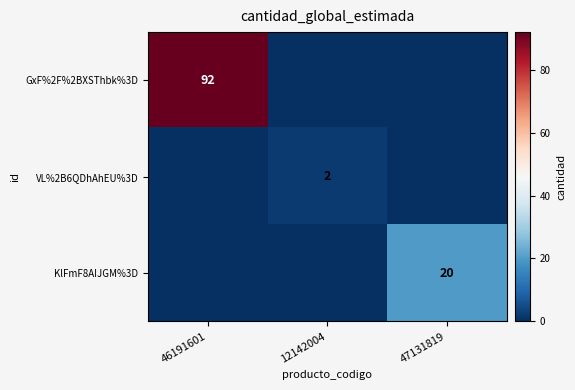

Is it true that VL%2B6QDhAhEU%3D equals 0 at 46191601?

True